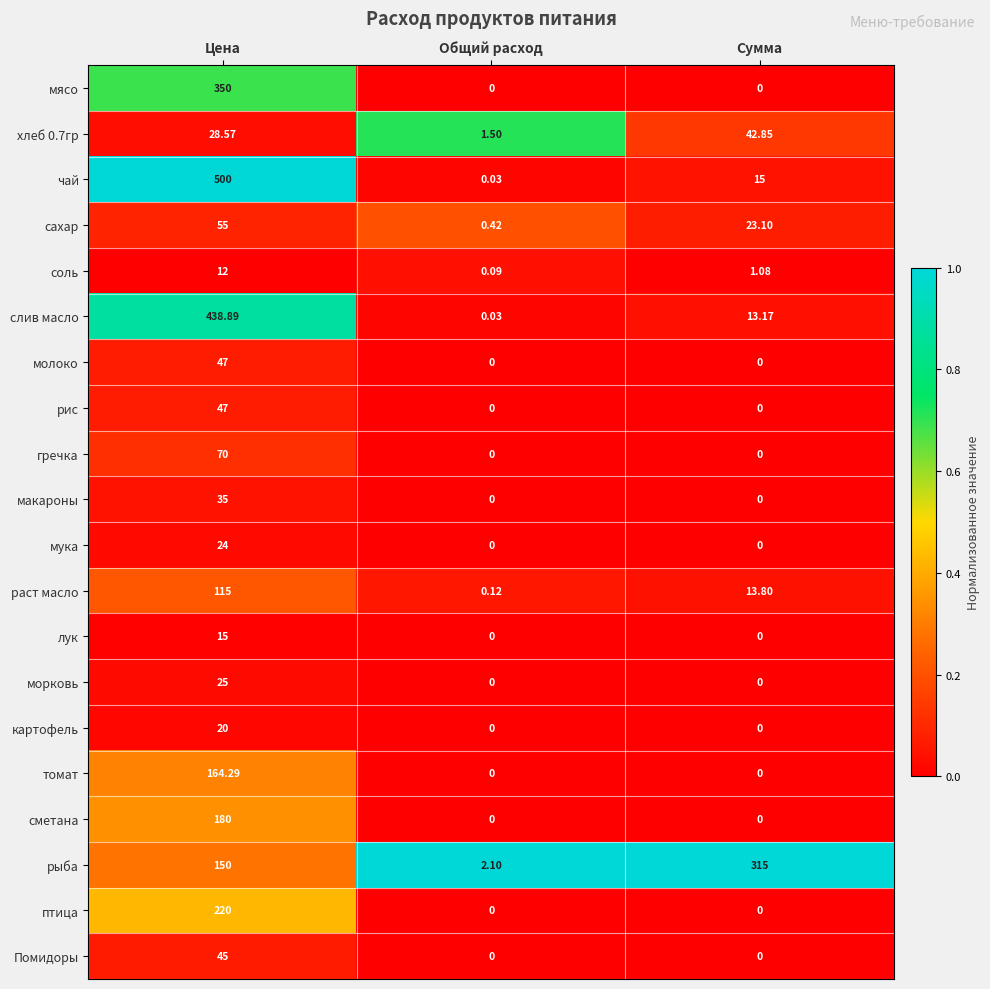

What is the spread (max minus min) of values at Сумма?

315.0